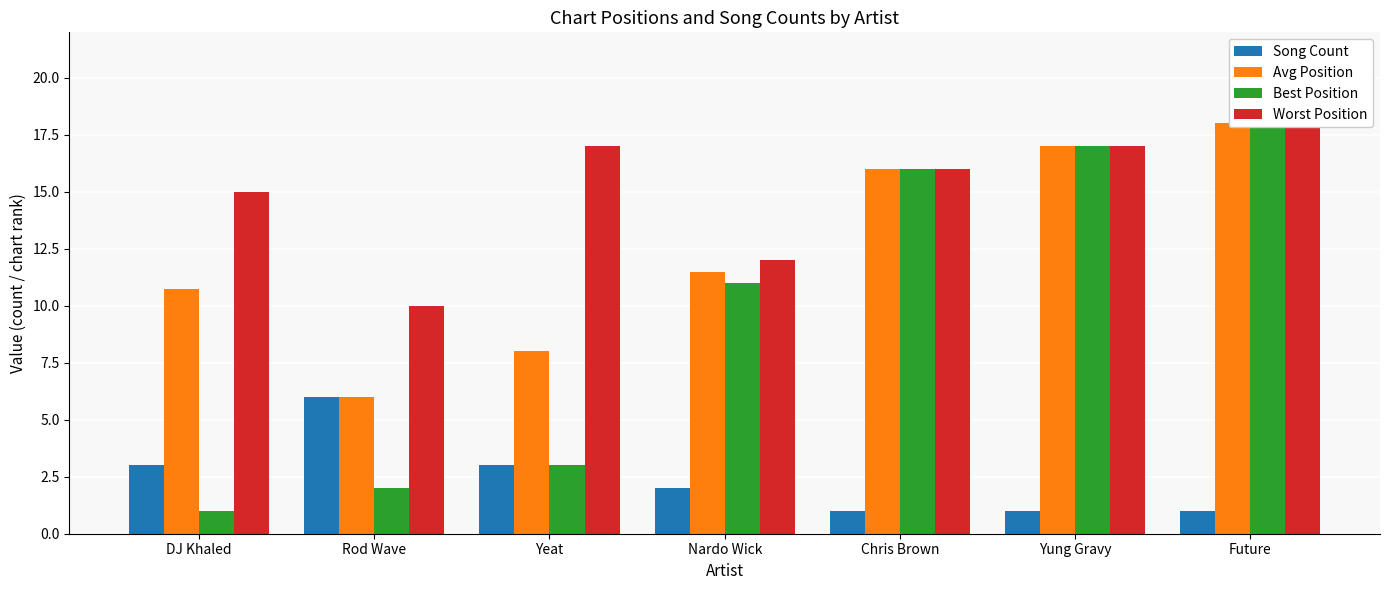

Which series has the largest range (max minus min)?

Best Position